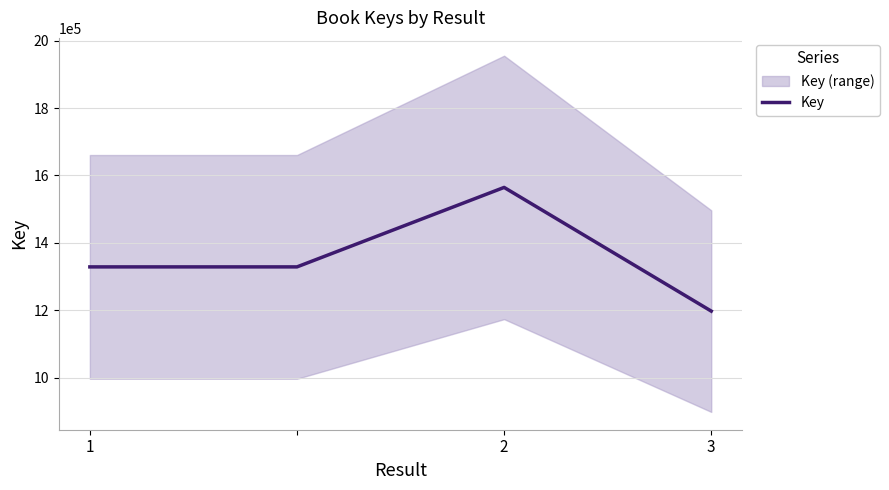

What is the maximum value for Key?

1564481